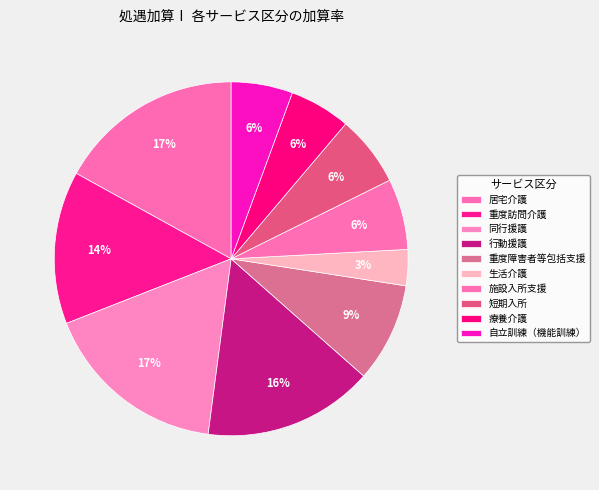

What percentage do 同行援護 and 短期入所 together represent?

23.5%